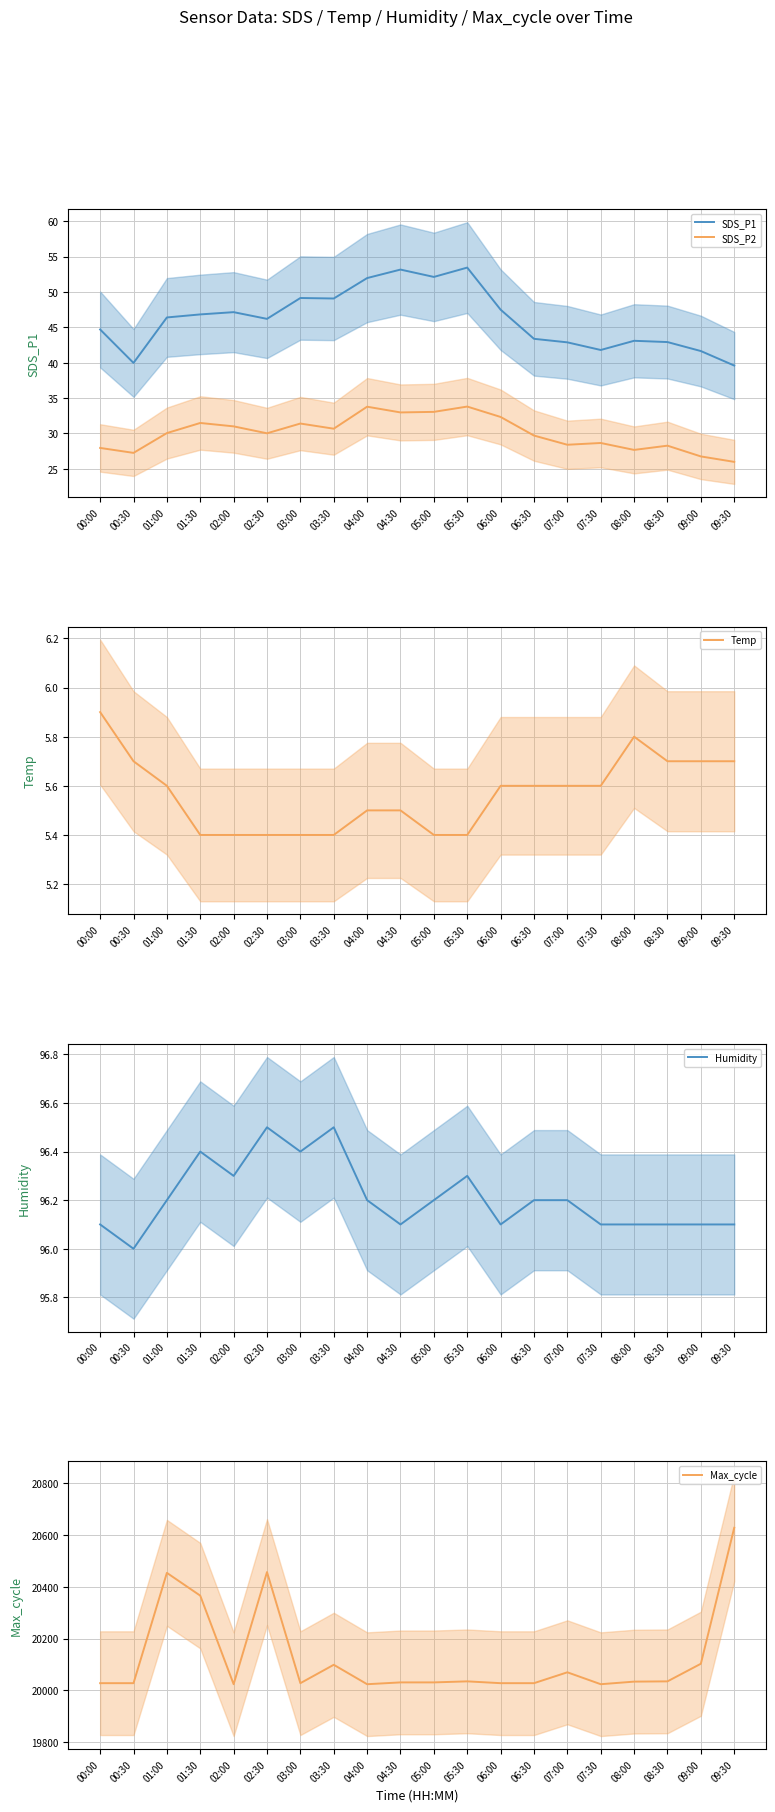

Does the chart have visible grid lines?

Yes